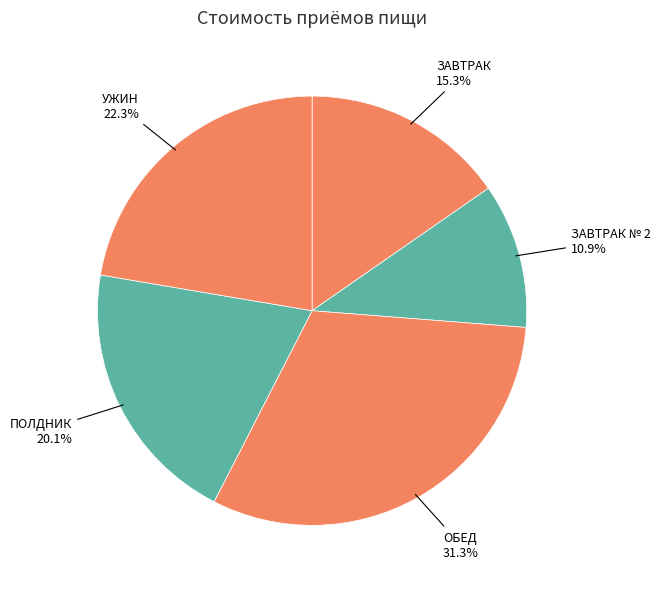

What is the largest slice in the pie chart?

ОБЕД